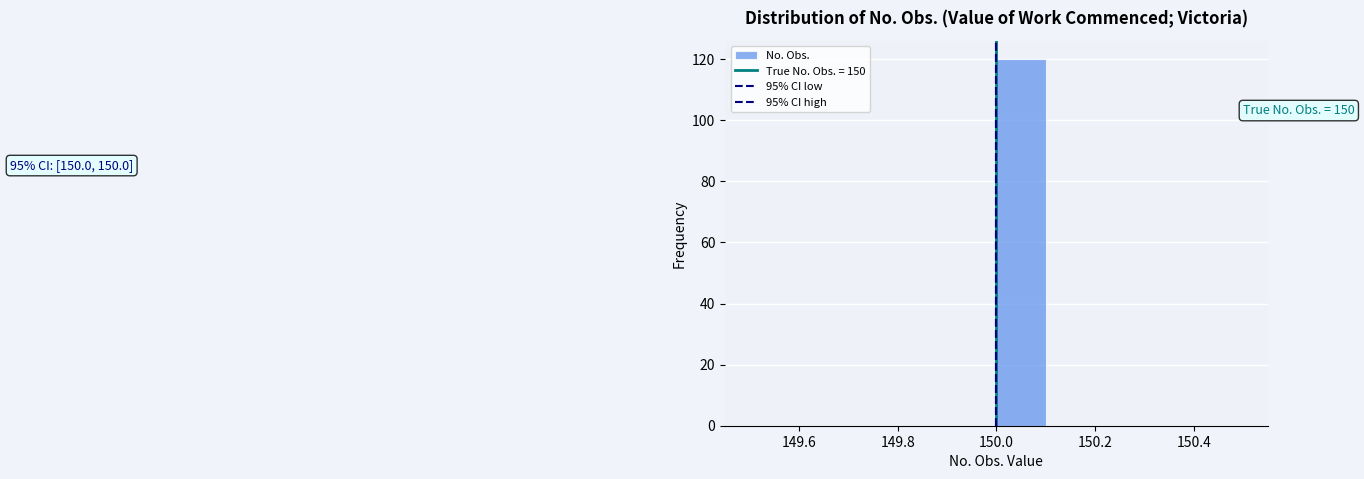

Over which range of the x-axis is the bar tallest?

150.0 to 150.1